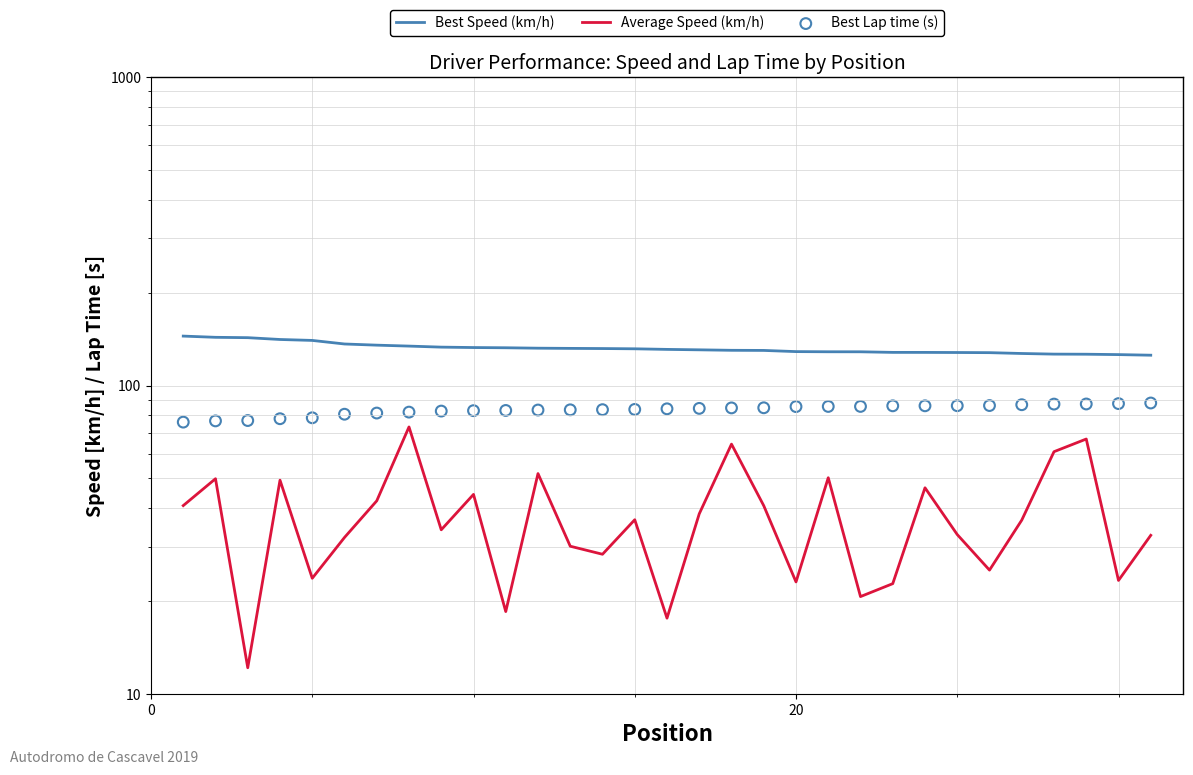

At how many categories does at least one series exceed 133?

9